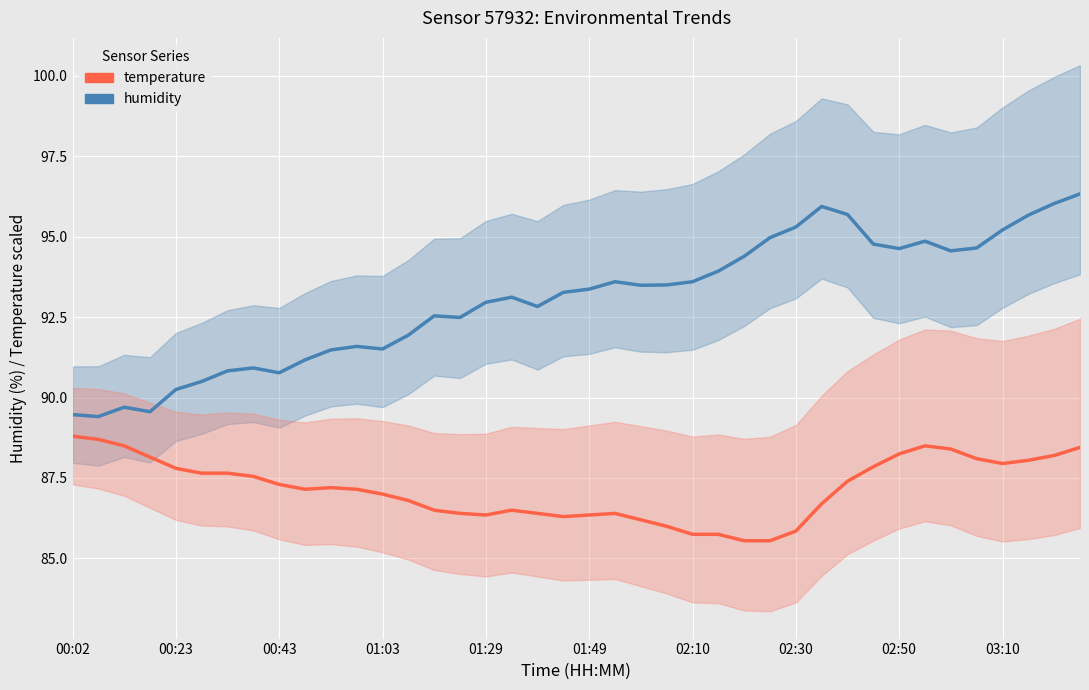

What is the minimum value for humidity?

89.4